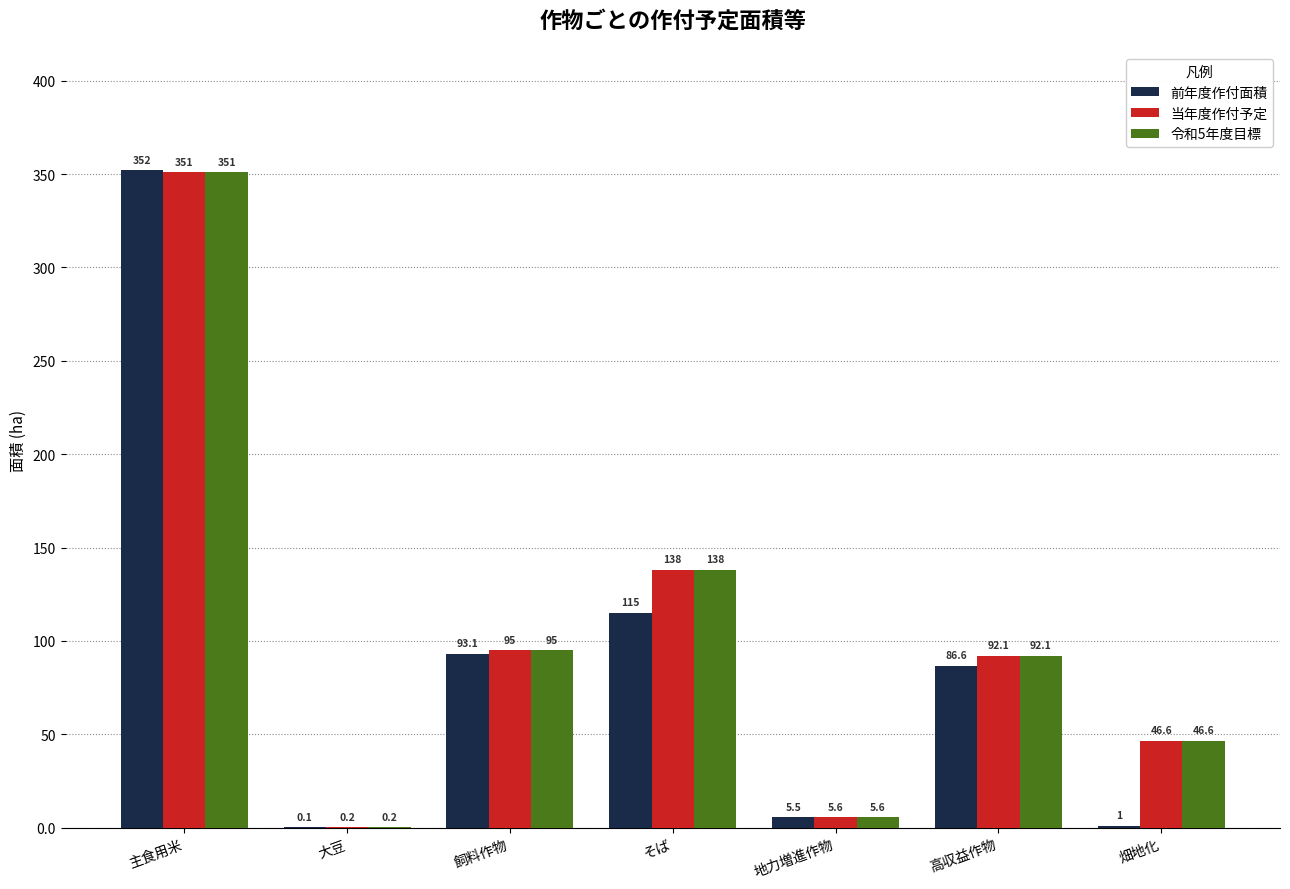

What is the highest value of the 当年度作付予定 series?

351.0